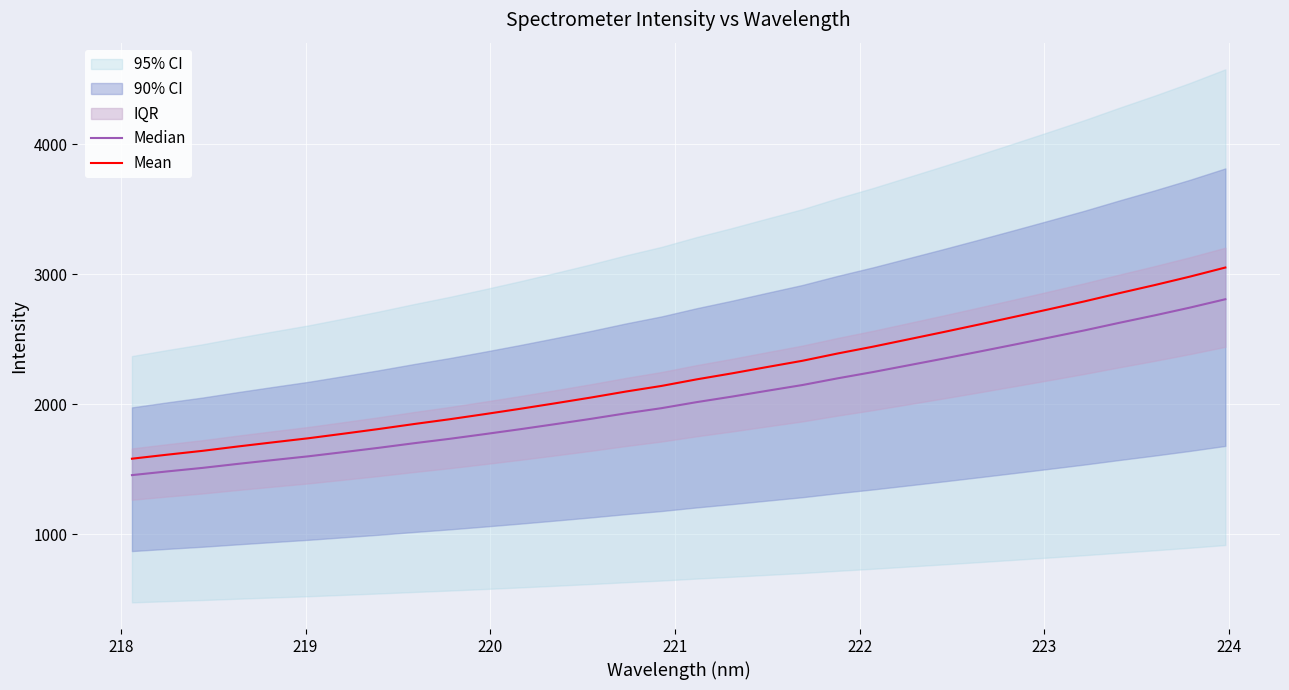

What is the lowest value of the Mean series?

1579.7